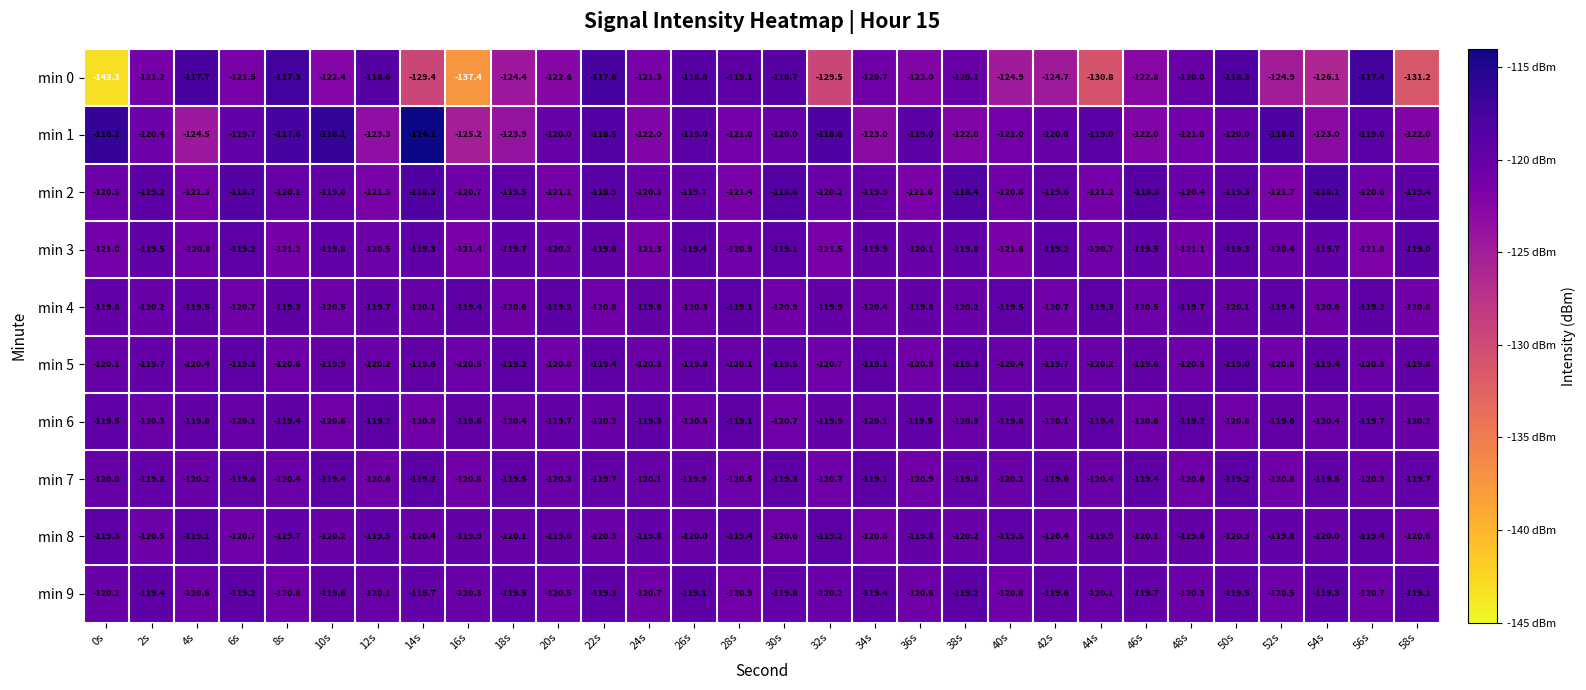

What is the approximate value of min 2 at 4s?

-121.3